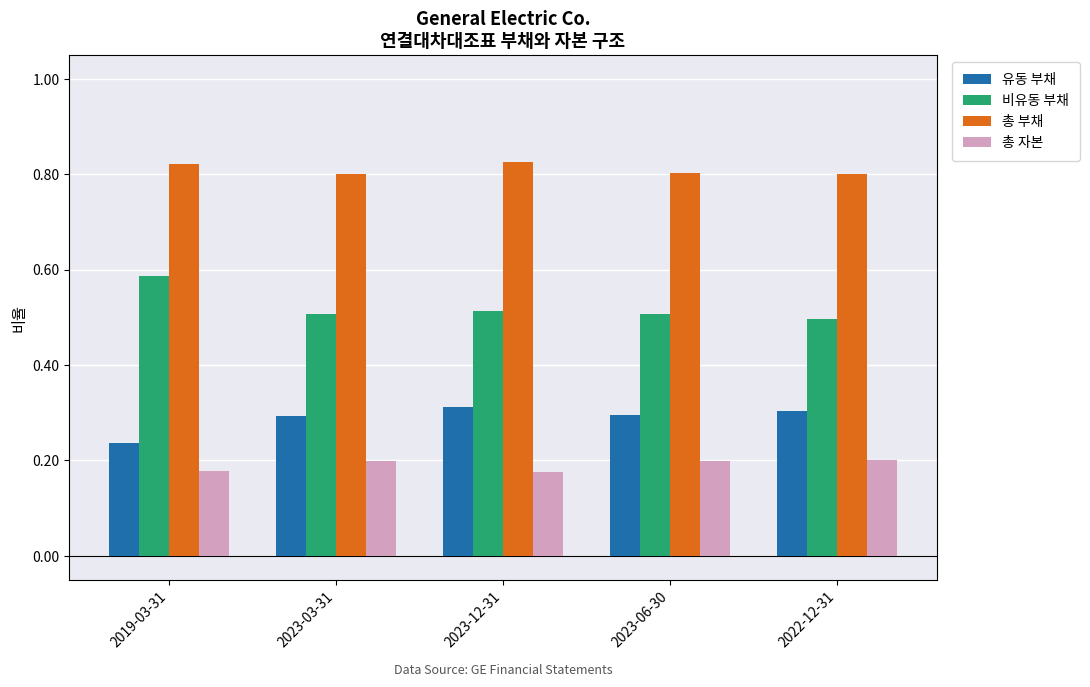

Which series has the largest total across all categories?

총 부채